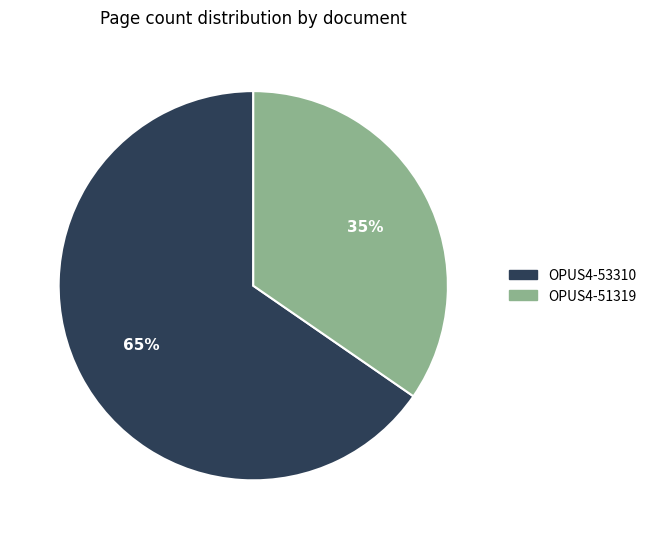

What is the ratio of the value at OPUS4-53310 to the value at OPUS4-51319?

1.9